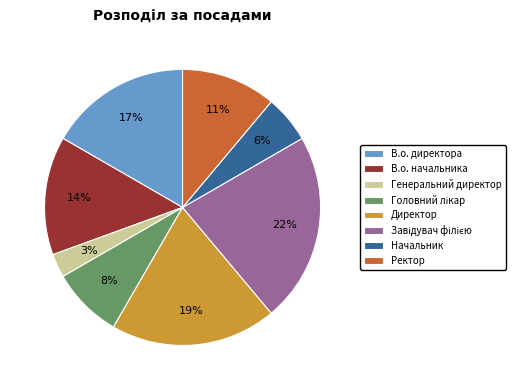

Is it true that Генеральний директор is 16% of the pie?

False